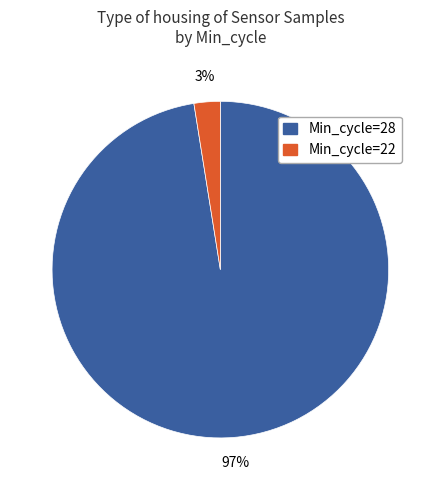

What is the majority slice?

Min_cycle=28